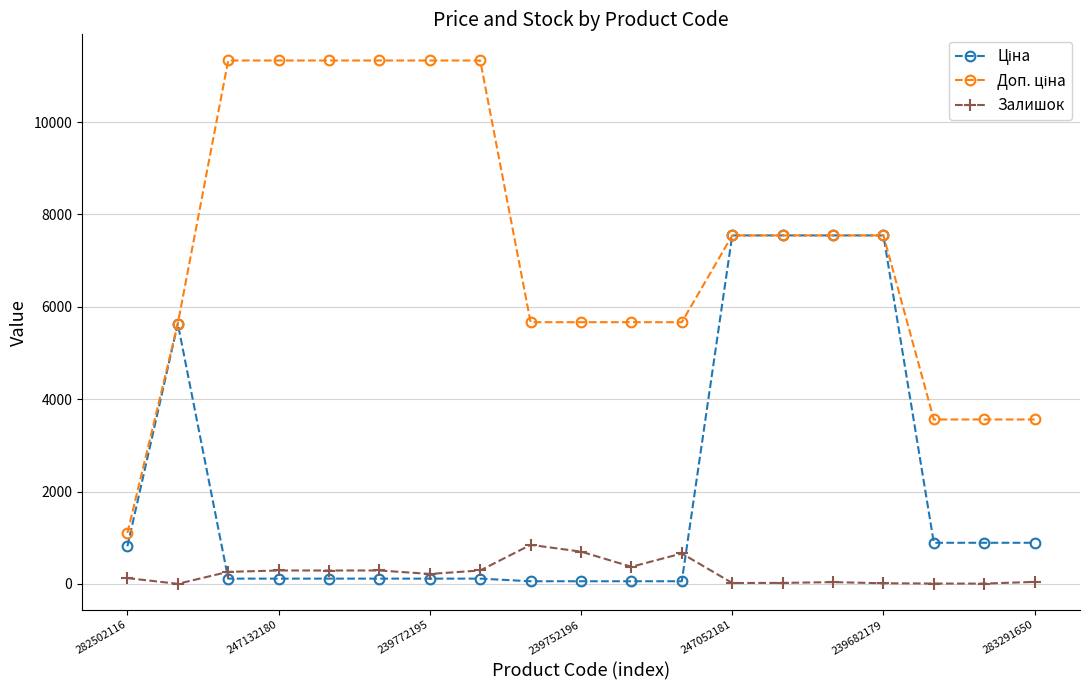

What is the value of the Залишок point at the 9th from the left?

845.0